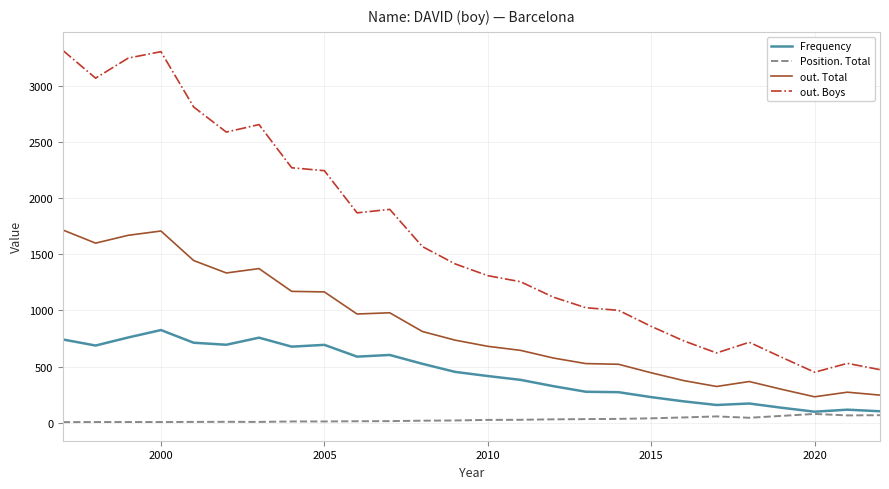

Which series has the largest total across all categories?

out. Boys